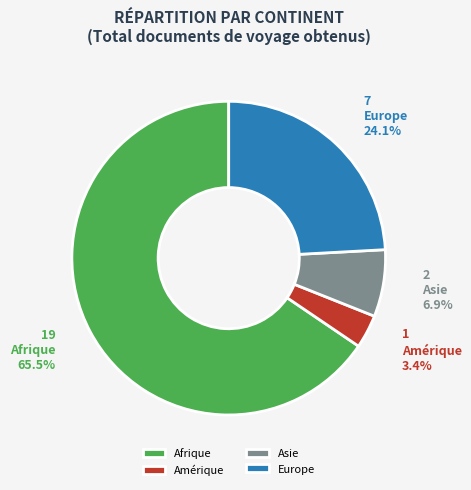

Which slice is the smallest?

Amérique